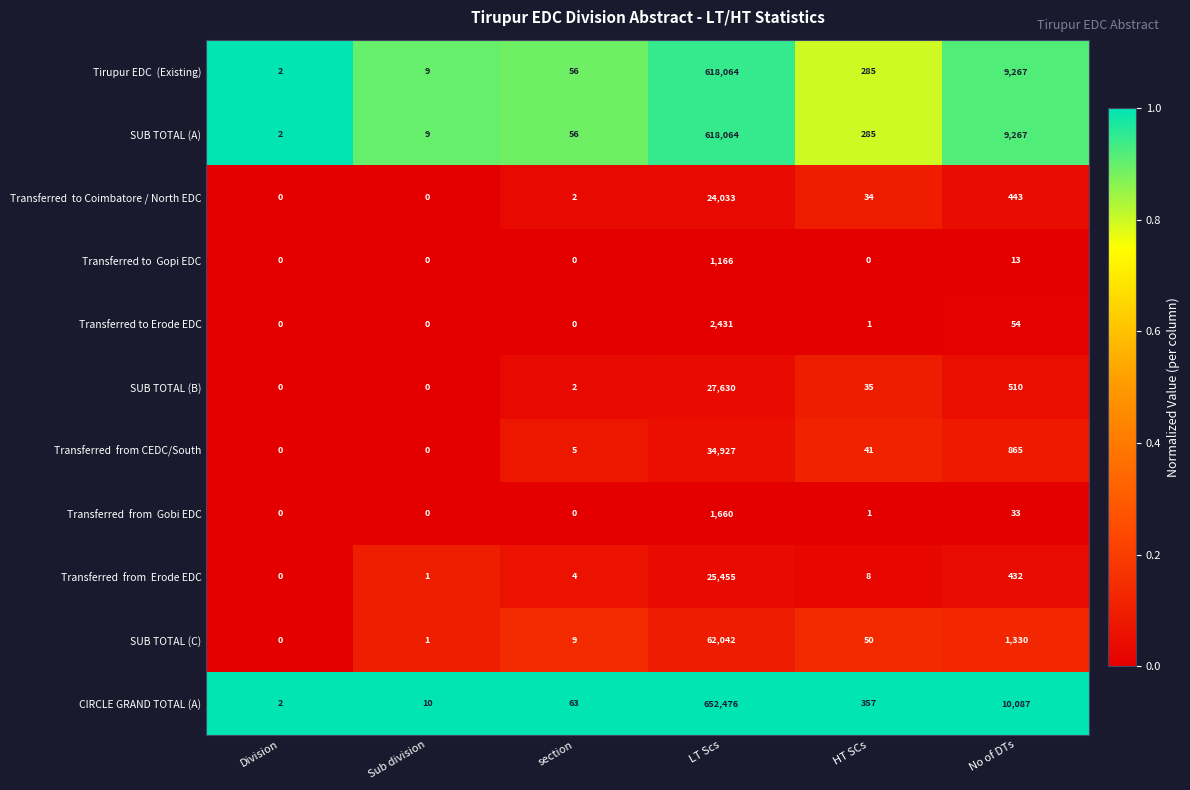

What is the total value across all series at Division?

6